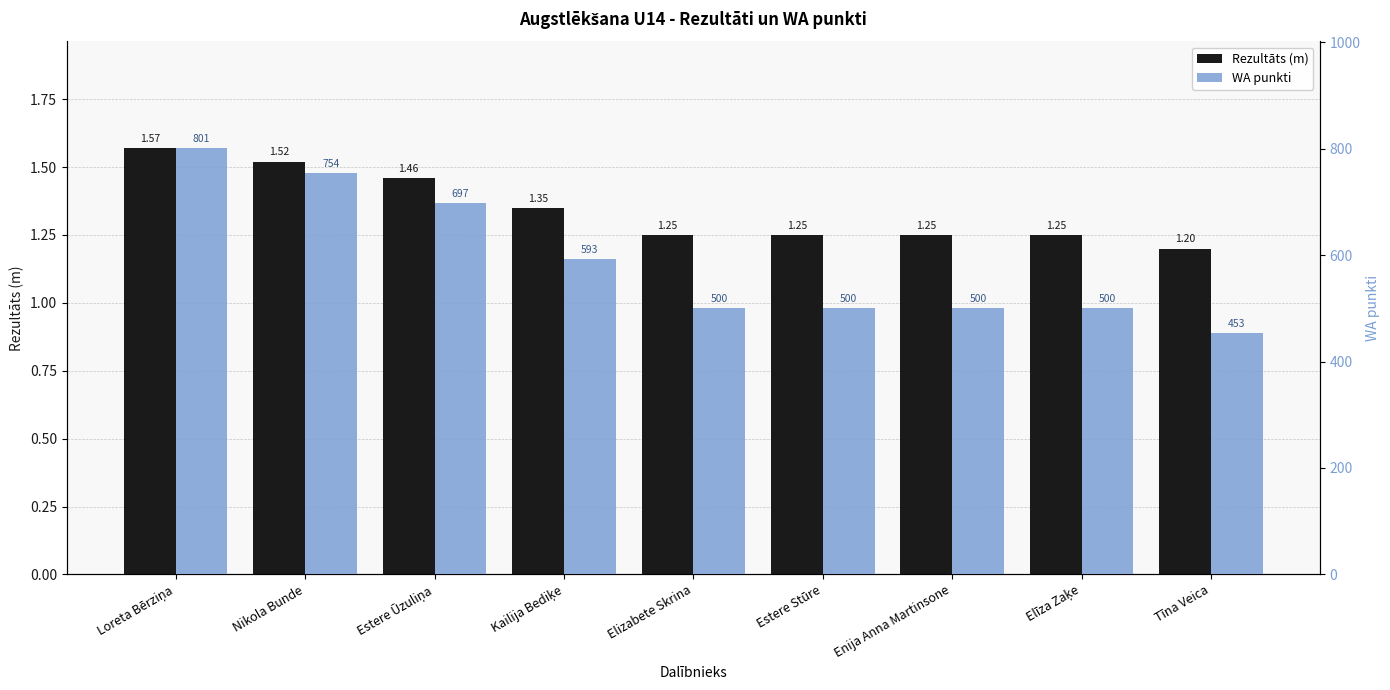

What is the difference between the second highest and second lowest values in the WA punkti series?

254.0